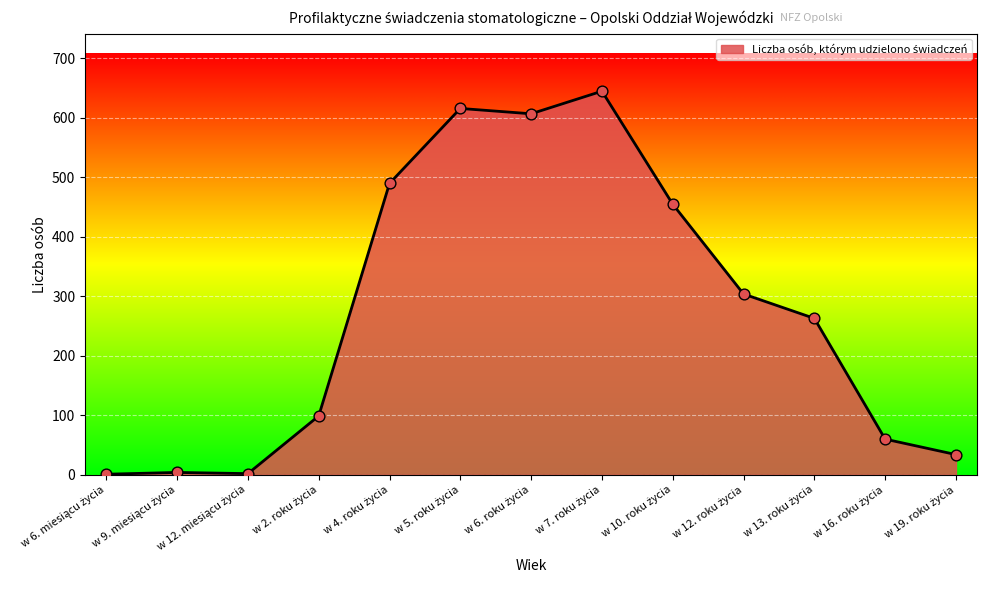

What is the maximum value shown in the chart?

645